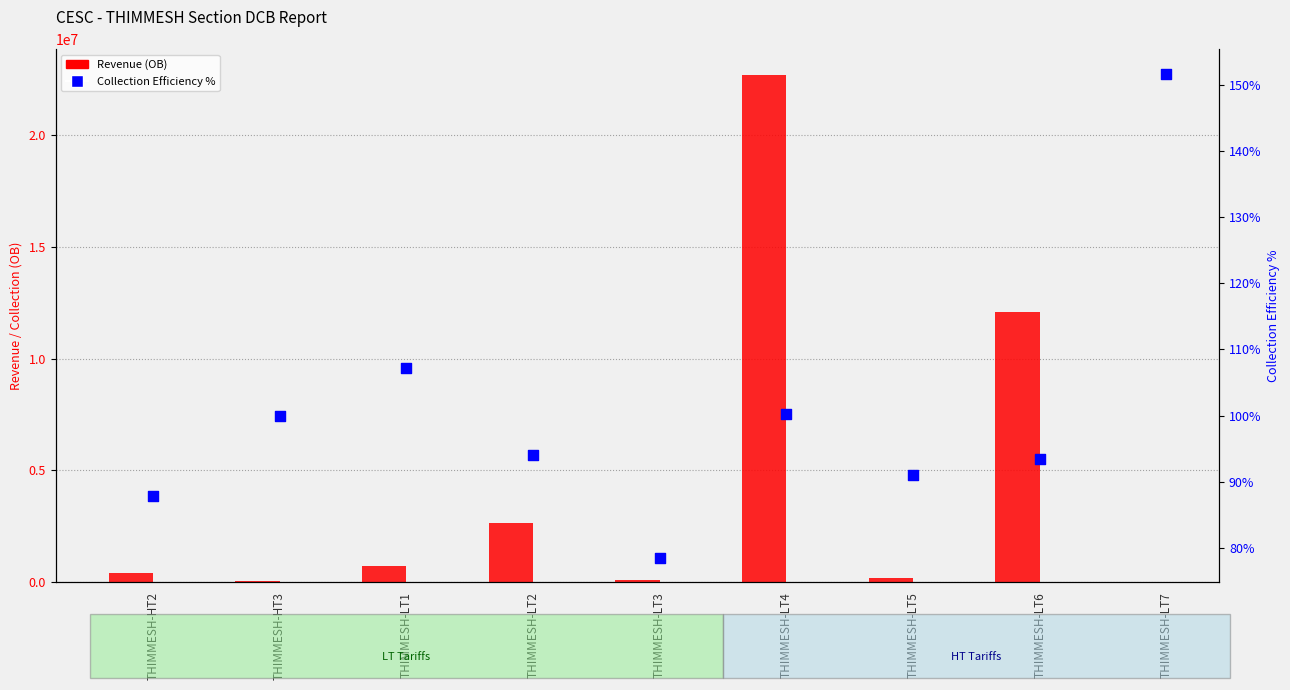

Which series contains the highest Y value?

Revenue (OB)